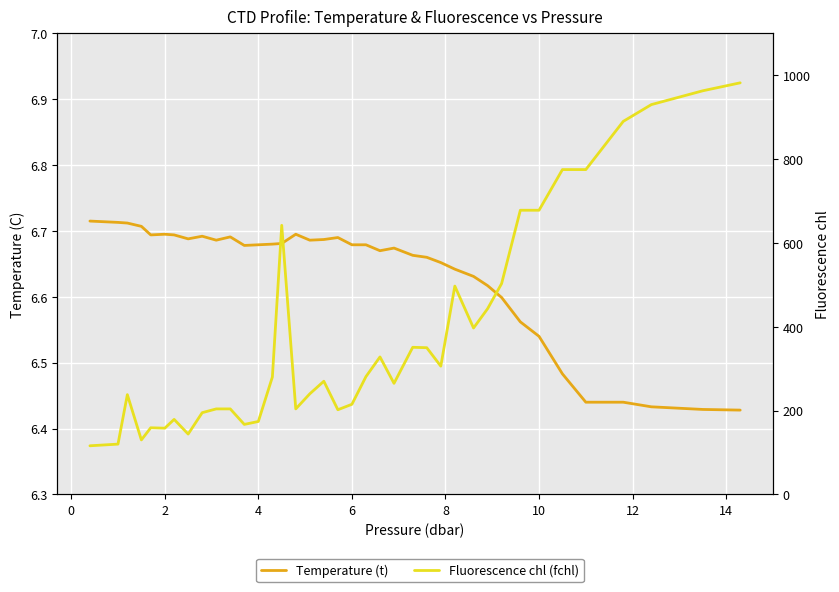

What is the average value of the Fluorescence chl (fchl) series?

385.1